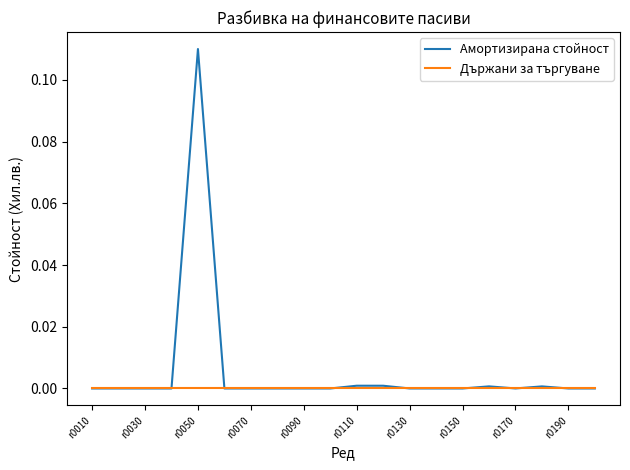

List the series in order of their peak value, lowest first.

Държани за търгуване, Амортизирана стойност